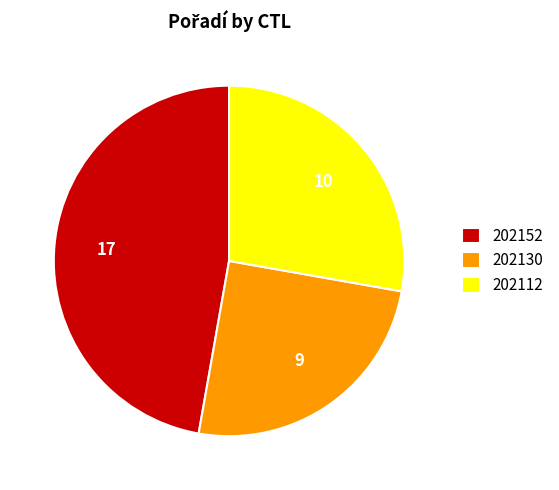

Which category has the smallest portion of the pie?

202130